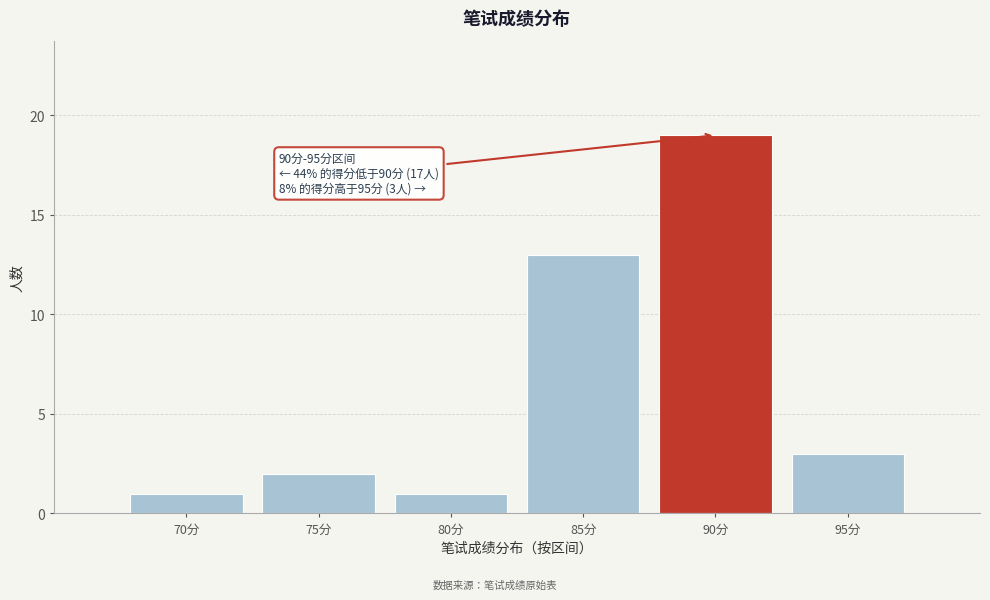

Reading right to left, list all the values displayed in this chart.

95分=3	90分=19	85分=13	80分=1	75分=2	70分=1